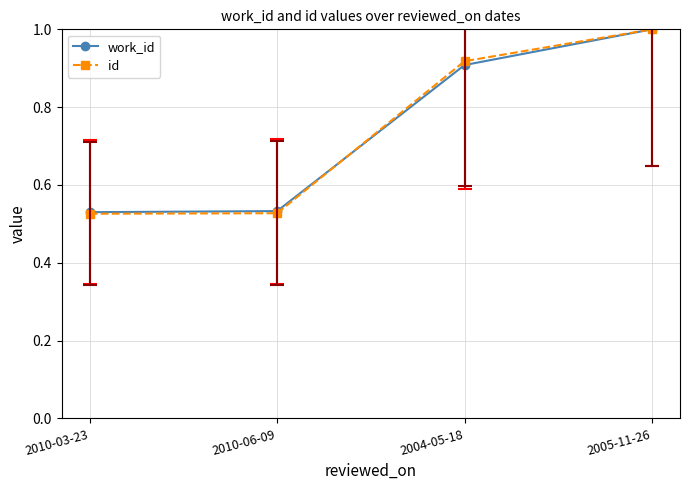

What is the greatest value displayed?

1.0